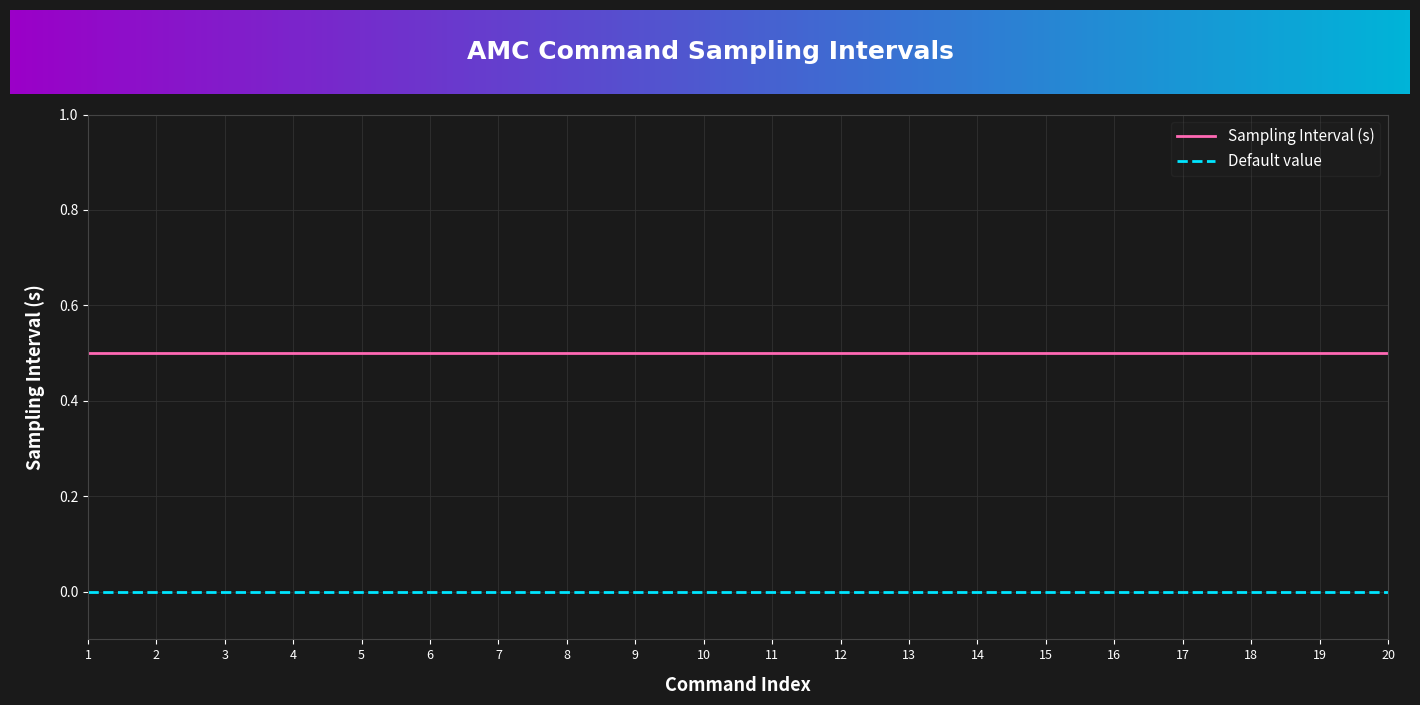

True or false: Default value and Sampling Interval (s) cross at least once.

False